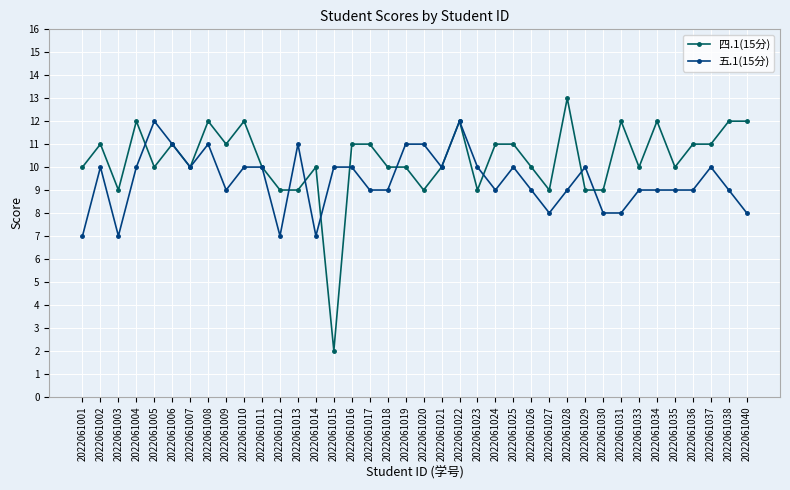

Which series has the widest spread of values?

四.1(15分)